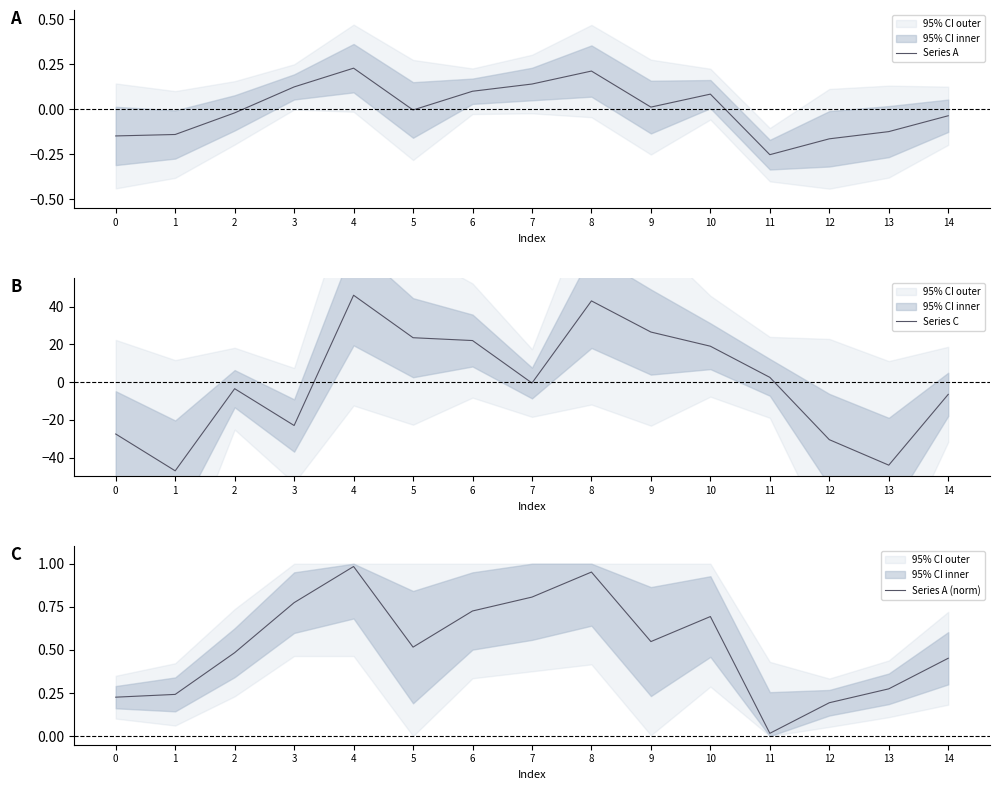

Where is the first local minimum for Series A (norm)?

5